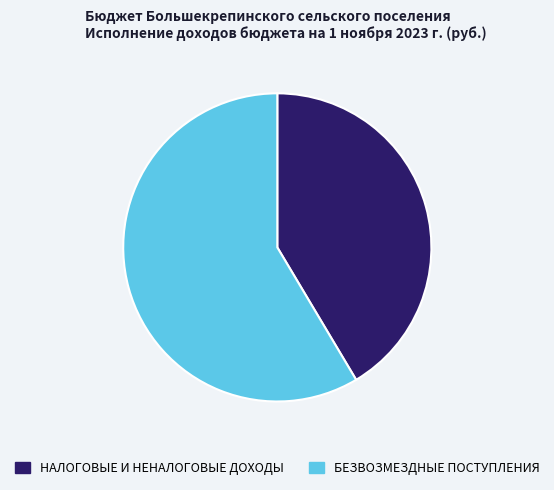

Which has a higher value, БЕЗВОЗМЕЗДНЫЕ ПОСТУПЛЕНИЯ or НАЛОГОВЫЕ И НЕНАЛОГОВЫЕ ДОХОДЫ?

БЕЗВОЗМЕЗДНЫЕ ПОСТУПЛЕНИЯ